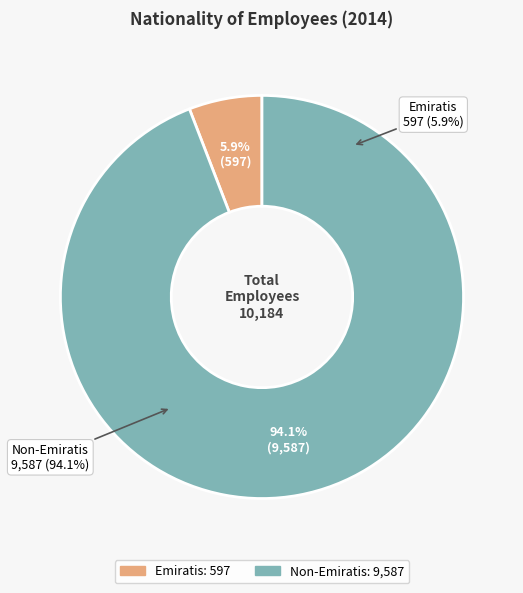

The Emiratis slice represents 6% of the pie. True or false?

True